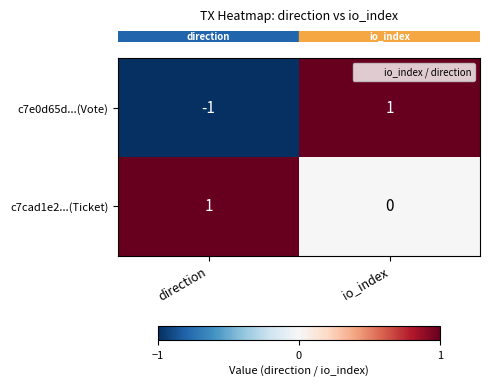

Rank the series by their average value, from highest to lowest.

c7cad1e2...(Ticket), c7e0d65d...(Vote)